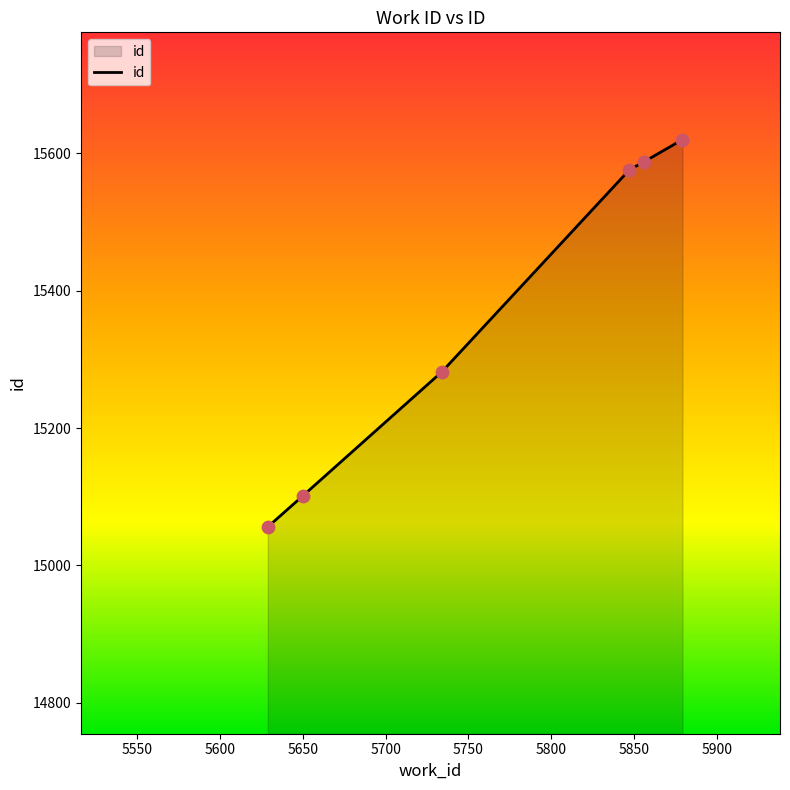

What is the minimum value shown in the chart?

15056